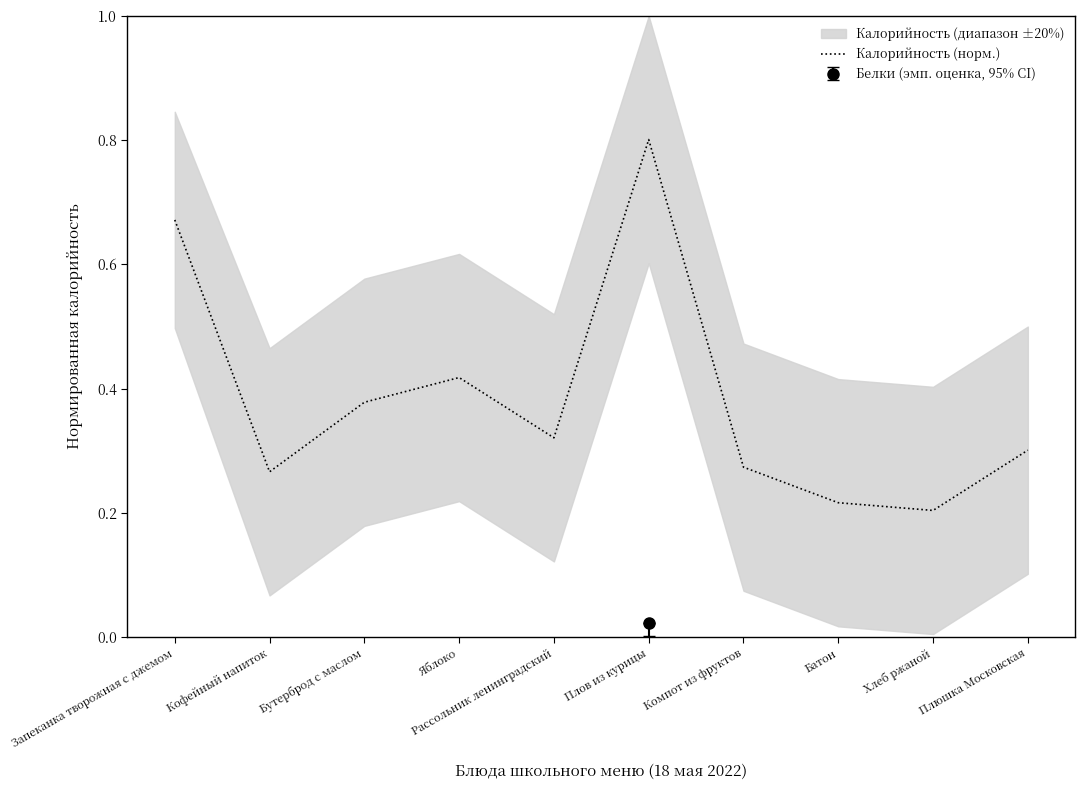

Rank the categories by value from lowest to highest.

Хлеб ржаной, Батон, Кофейный напиток, Компот из фруктов, Плюшка Московская, Рассольник ленинградский, Бутерброд с маслом, Яблоко, Запеканка творожная с джемом, Плов из курицы